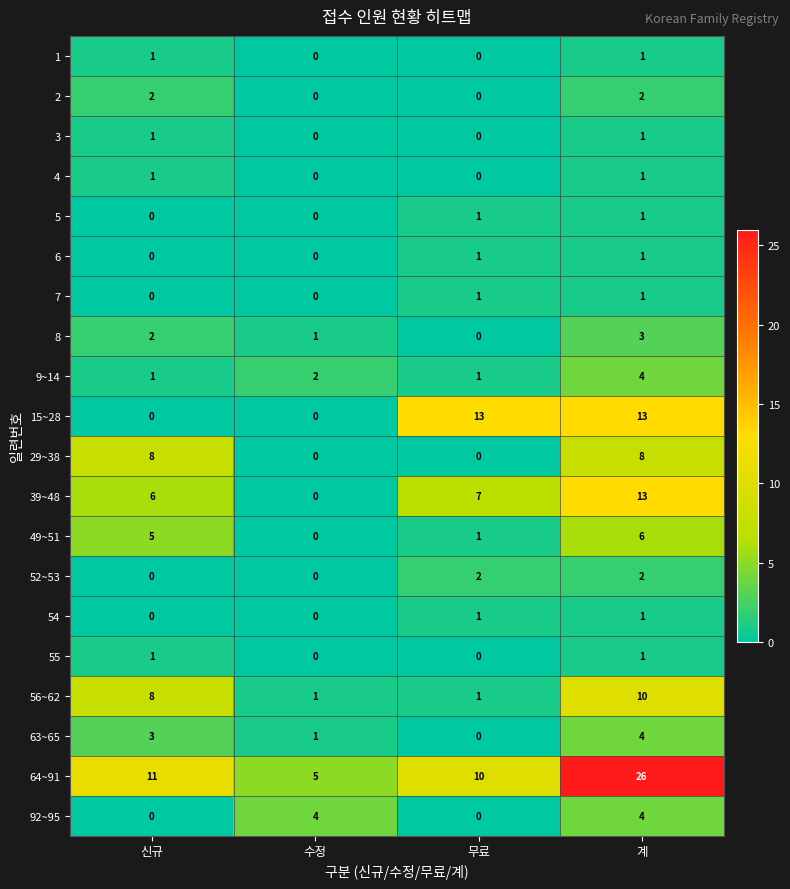

At which category is the sum across all series the highest?

계